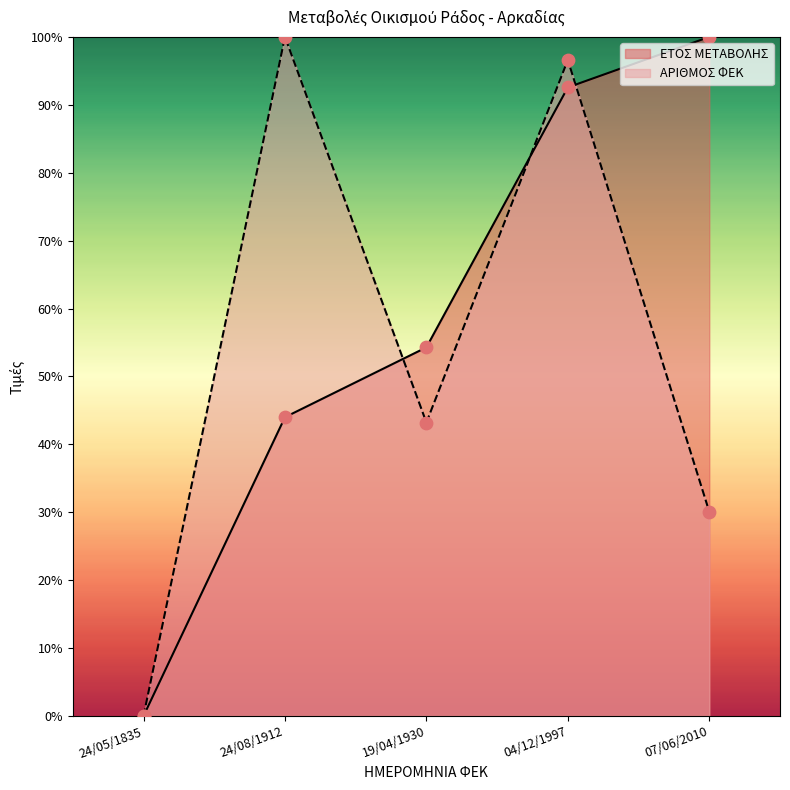

Which series has the widest spread of Y values?

ΕΤΟΣ ΜΕΤΑΒΟΛΗΣ